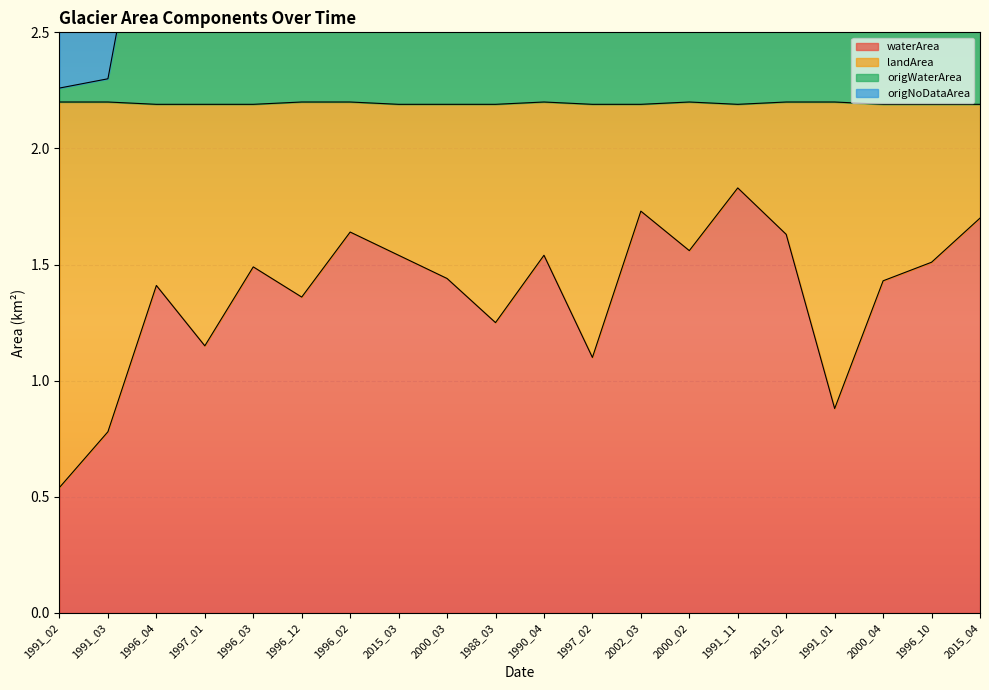

At which category does origWaterArea reach its first local valley?

1997_01